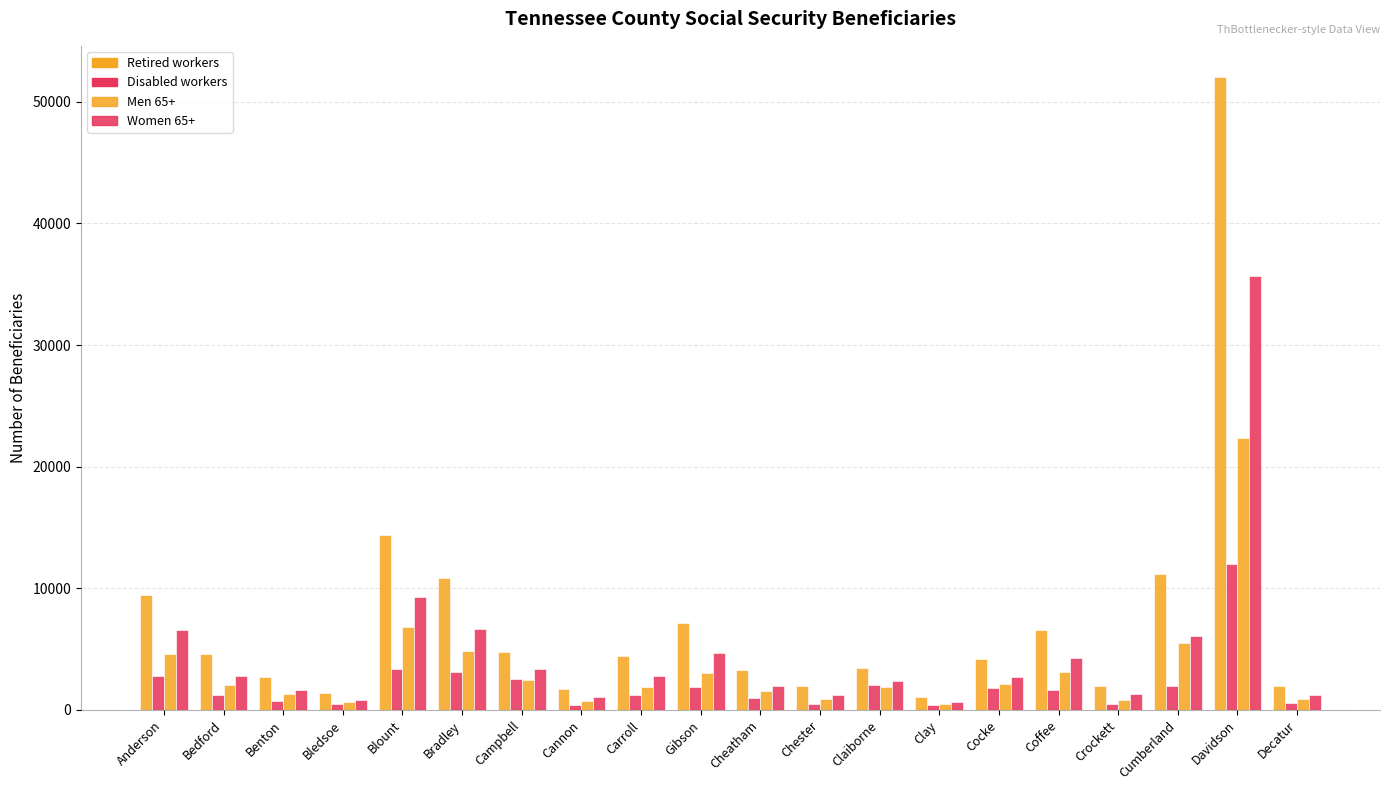

Which series has the largest total across all categories?

Retired workers